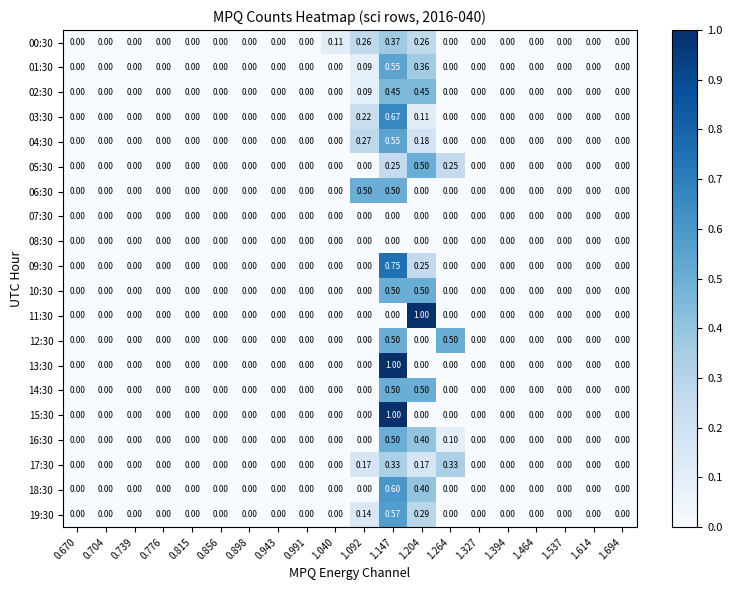

Is the value of 19:30 at 0.704 greater than the value of 06:30 at 1.147?

No